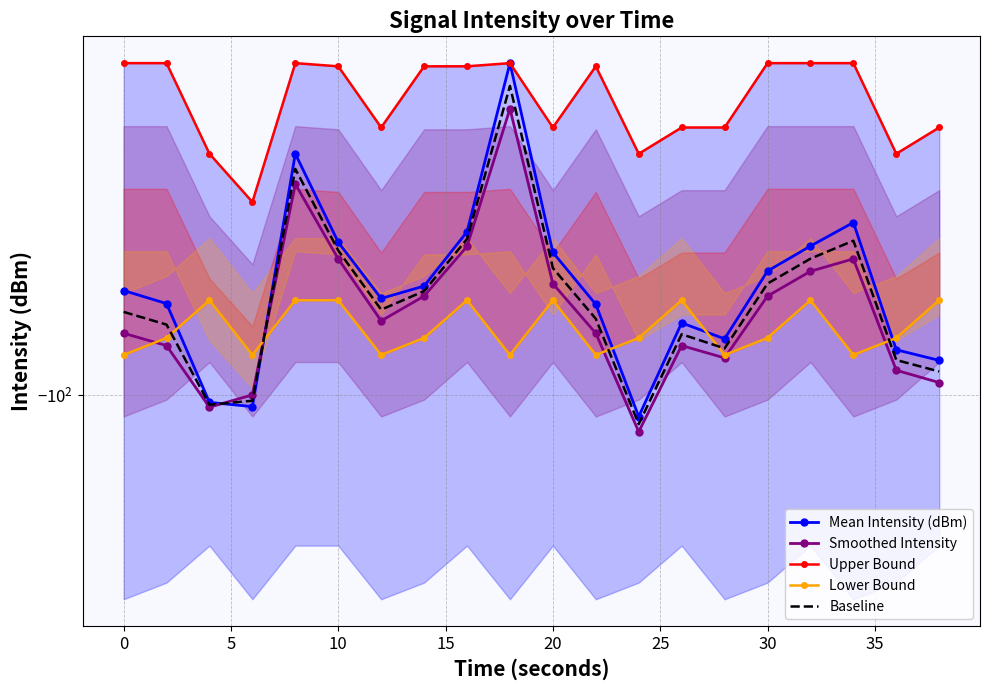

What is the lowest value of the Baseline series?

-100.2